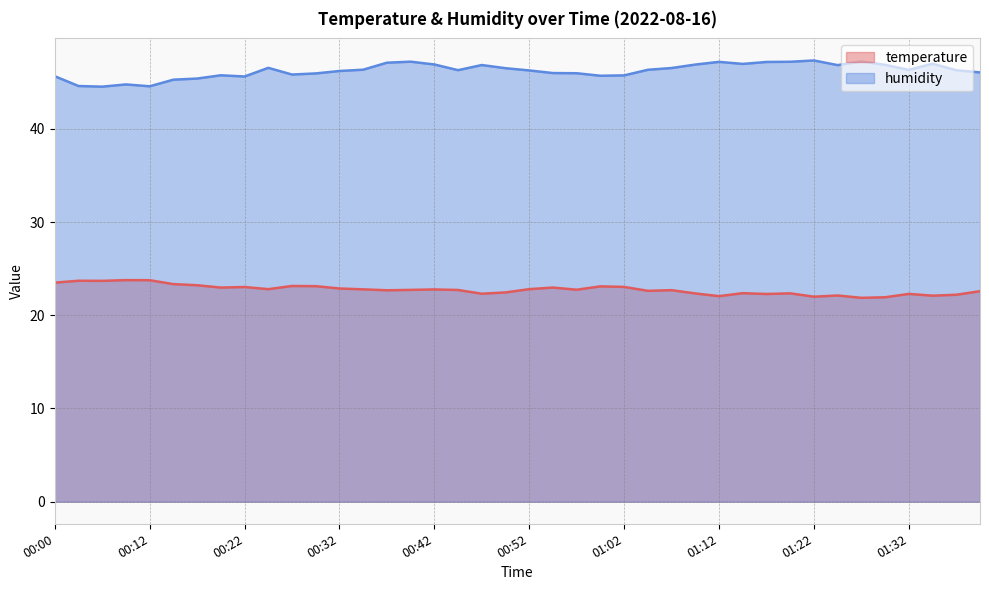

At which category is the sum across all series the highest?

00:39